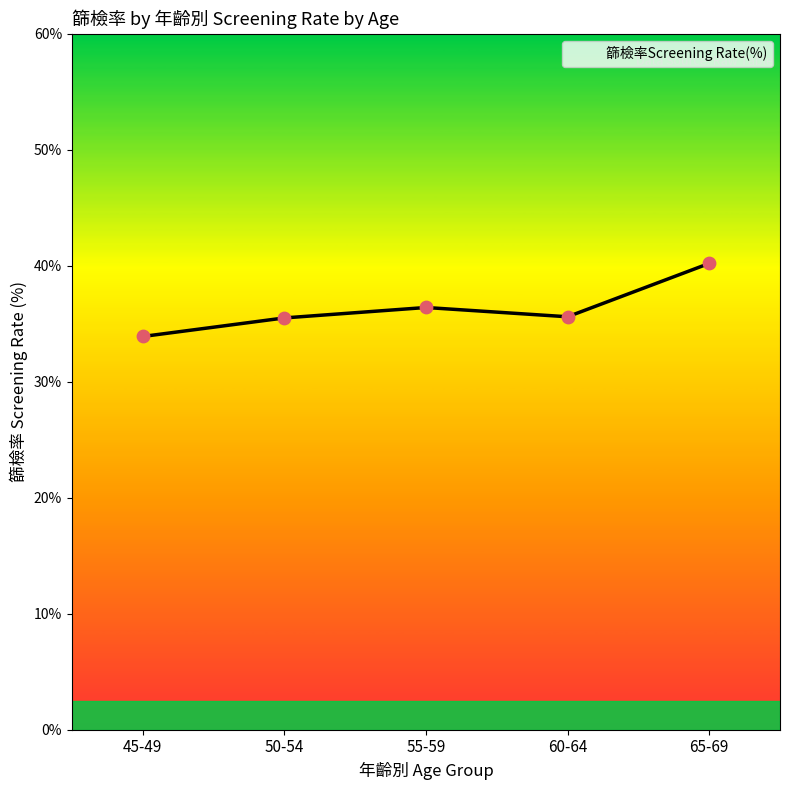

Between 60-64 and 65-69, which is larger?

65-69